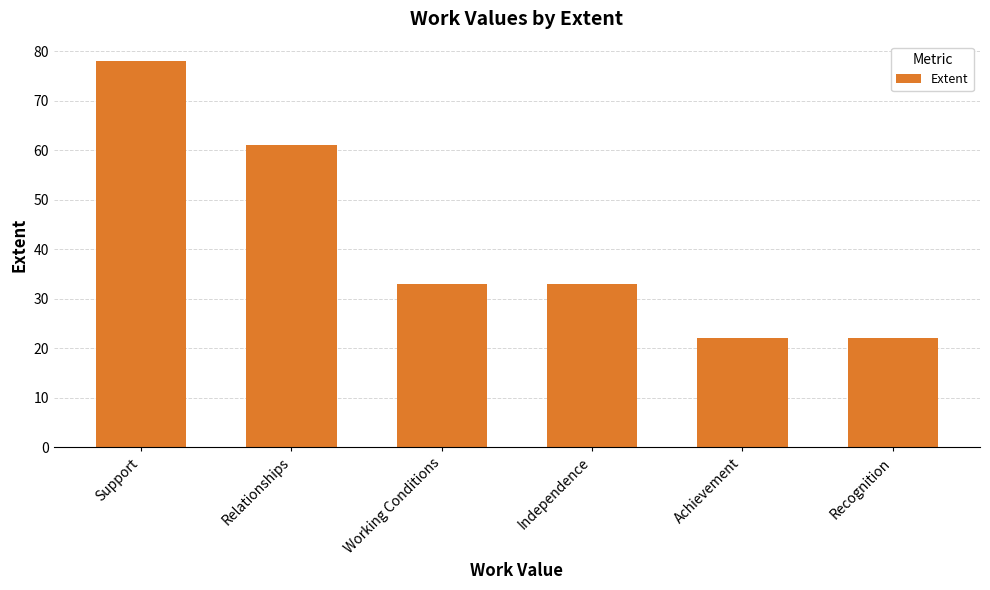

How many data points does each series have?

6